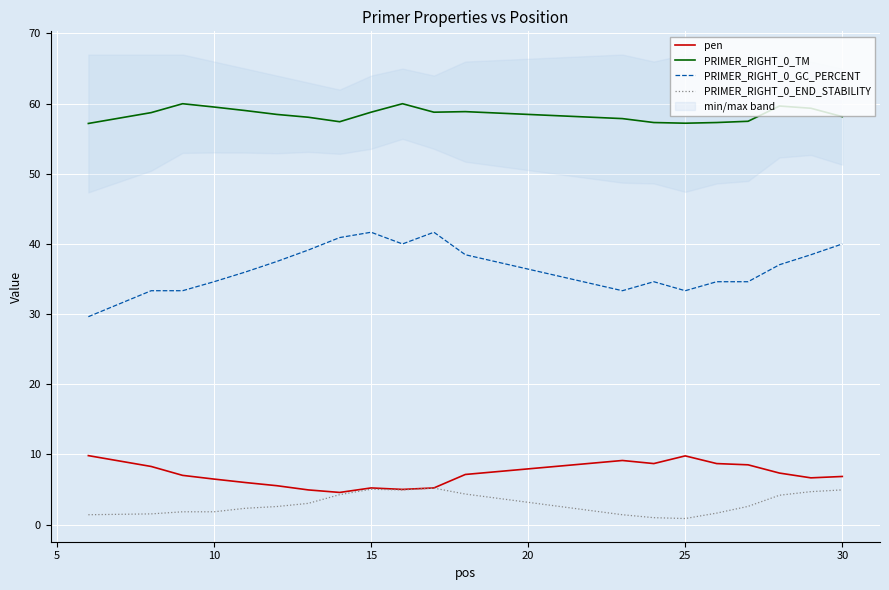

True or false: pen and PRIMER_RIGHT_0_TM intersect in this chart.

False